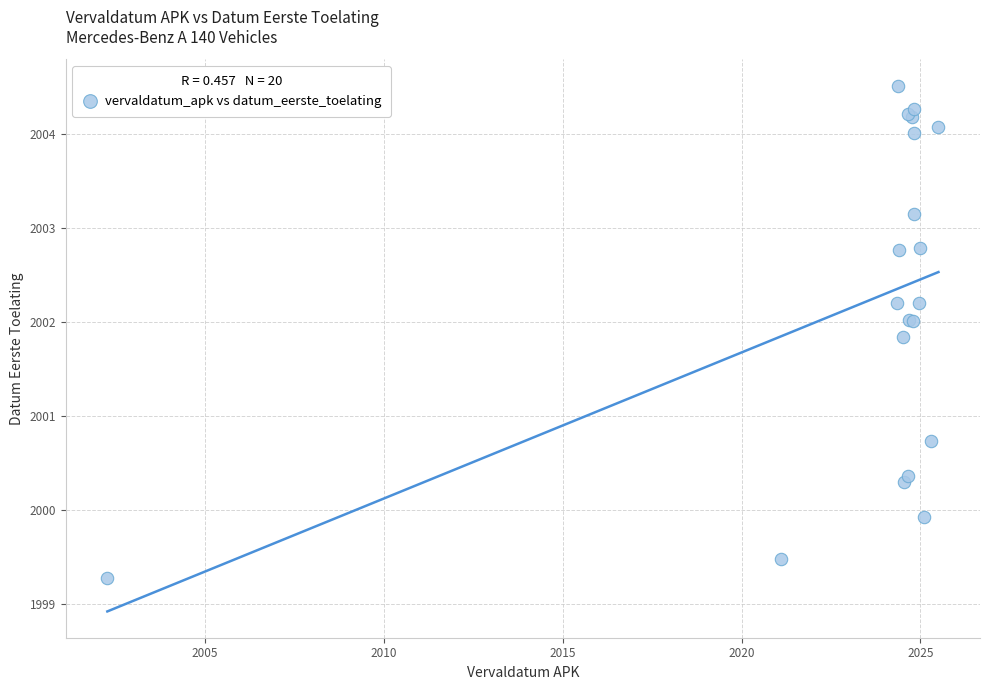

What Y value in the scatter plot is closest to 2001?

2000.7